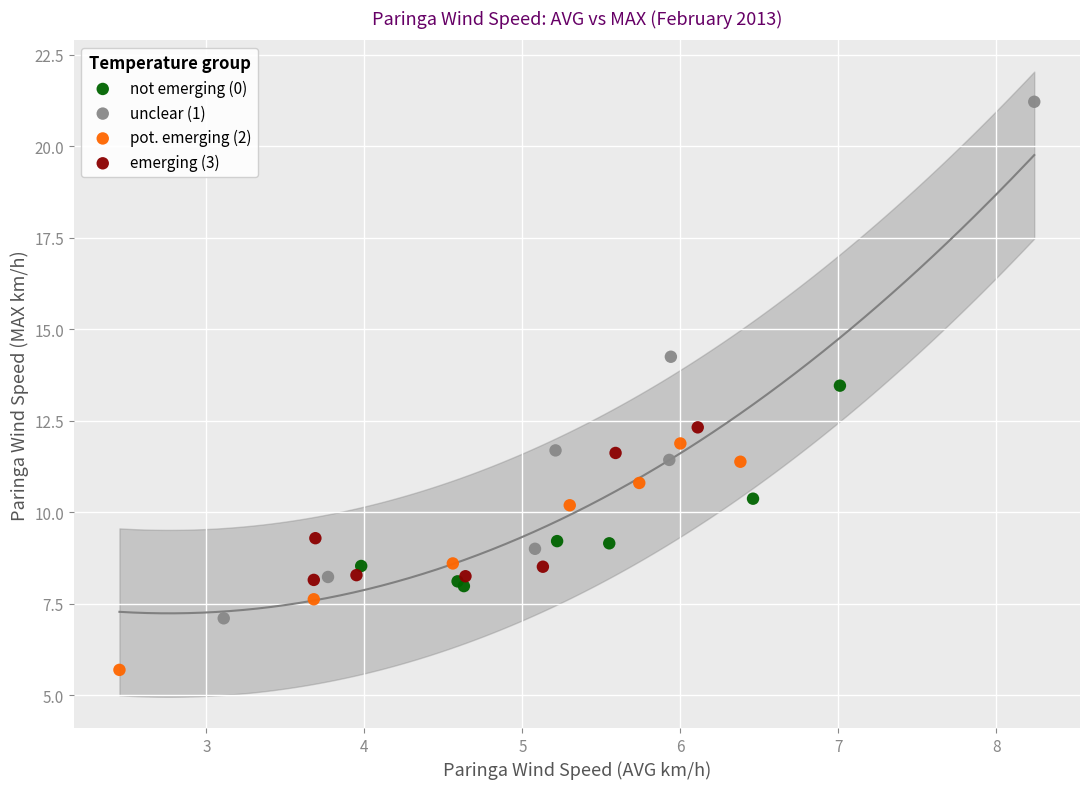

Which series contains the lowest Y value?

pot. emerging (2)